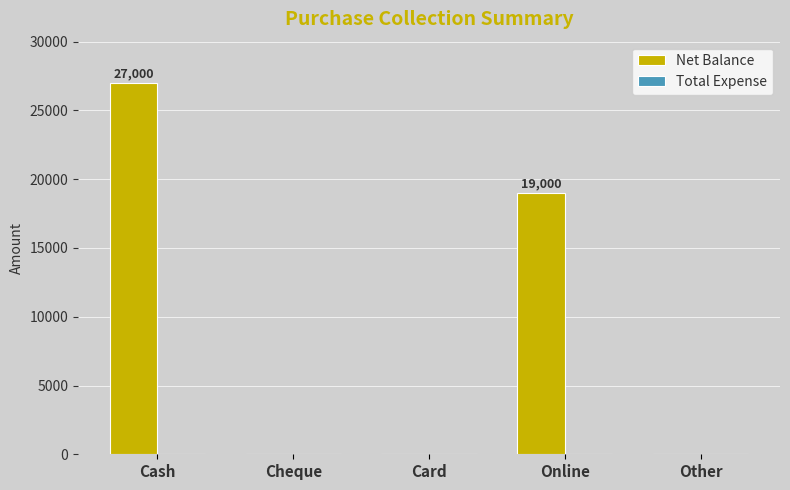

Is it true that the value at Cheque is 0?

True